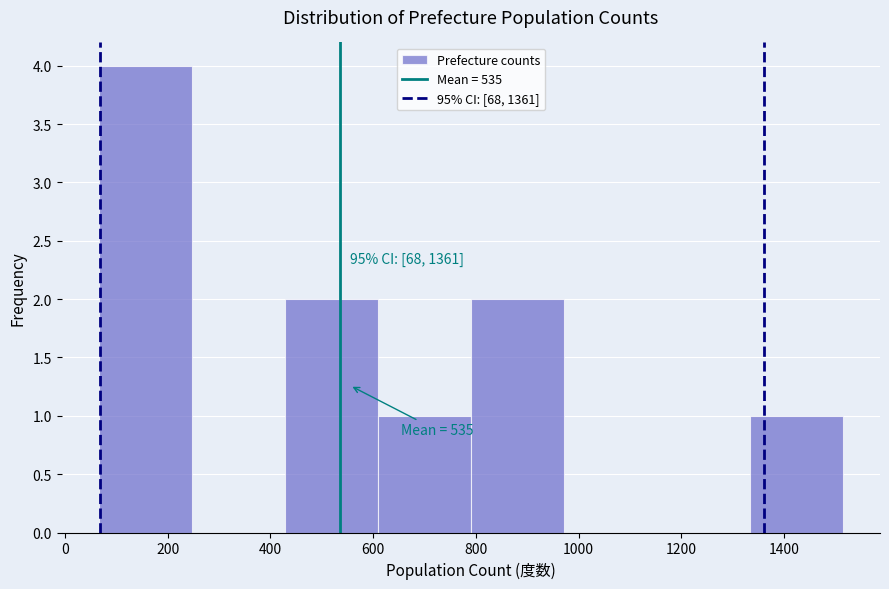

Over which range of the x-axis is the bar tallest?

60 to 240